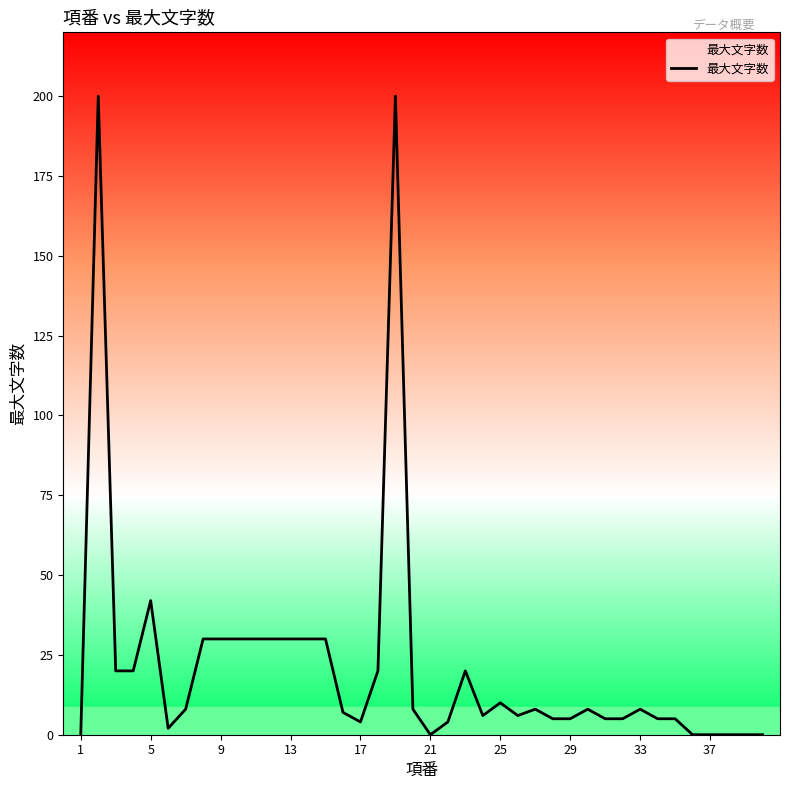

What is the difference between the maximum and minimum values?

200